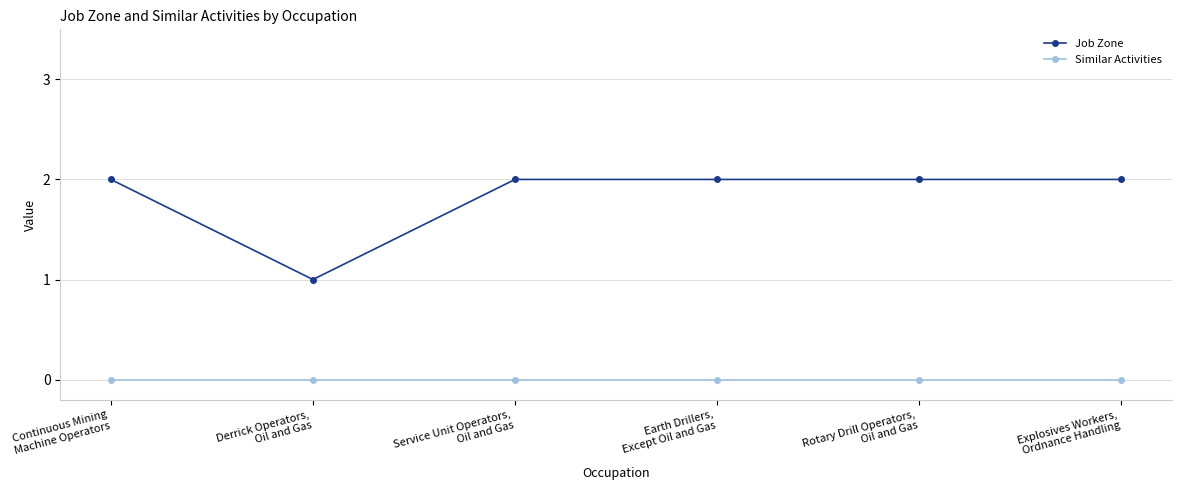

The value of Job Zone at Explosives Workers,
Ordnance Handling is 2. True or false?

True